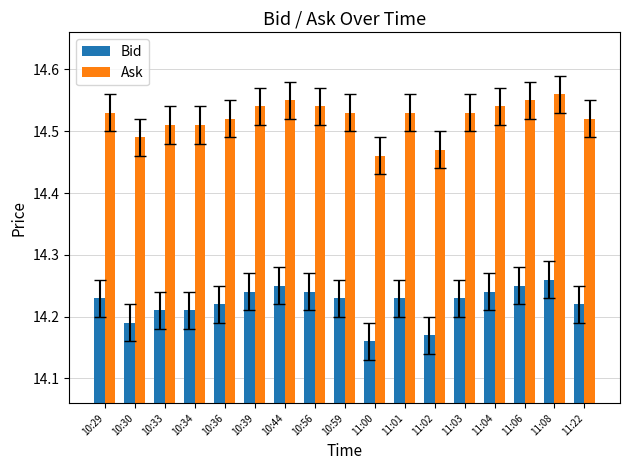

The value of Bid at 10:36 is 9.8. True or false?

False